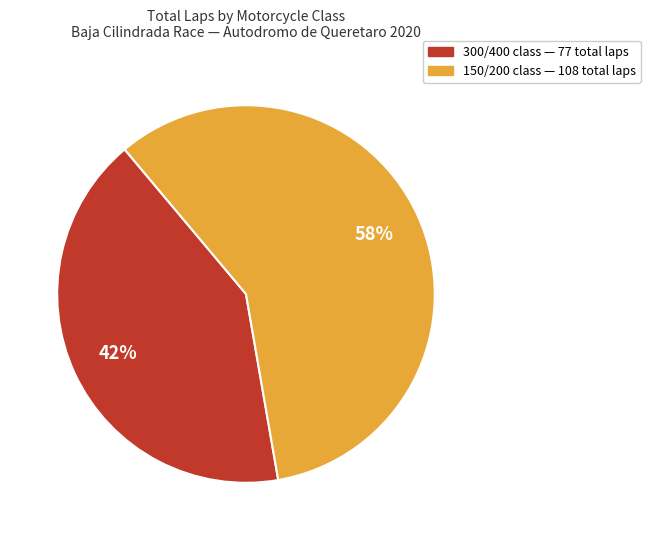

Count the number of slices in the pie.

2